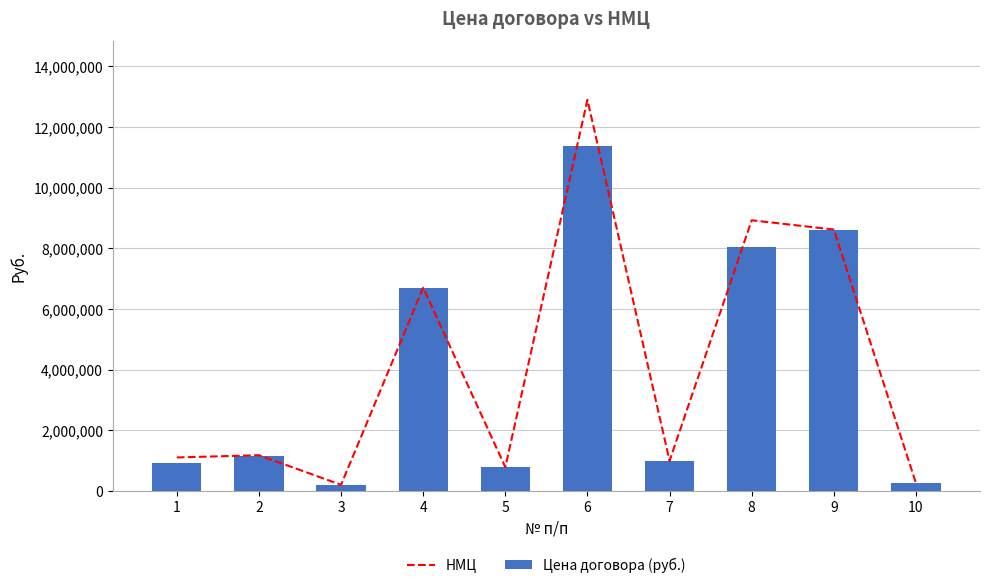

Which series has the largest total across all categories?

НМЦ